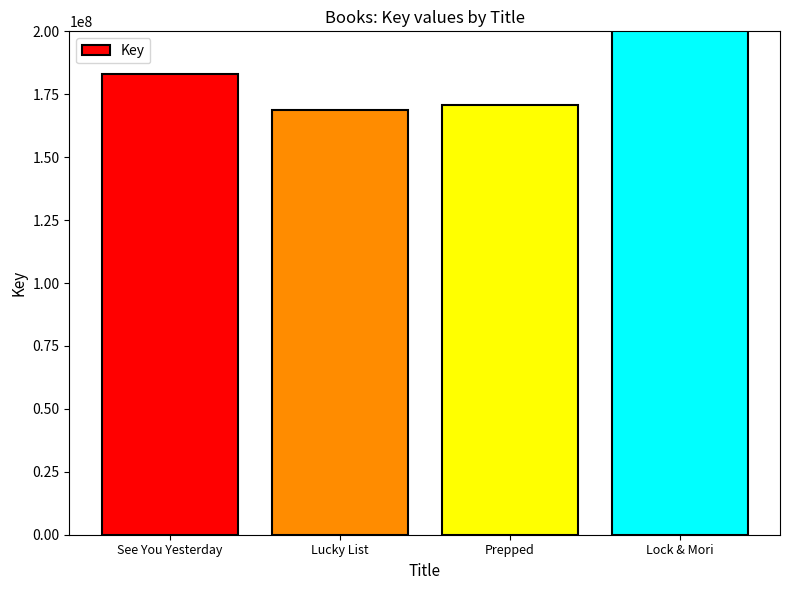

What is the smallest value displayed?

168569392